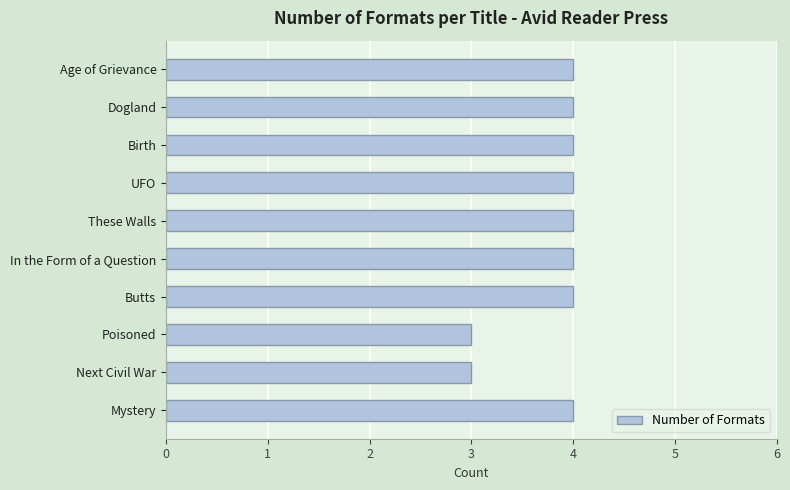

Read the value at Next Civil War.

3